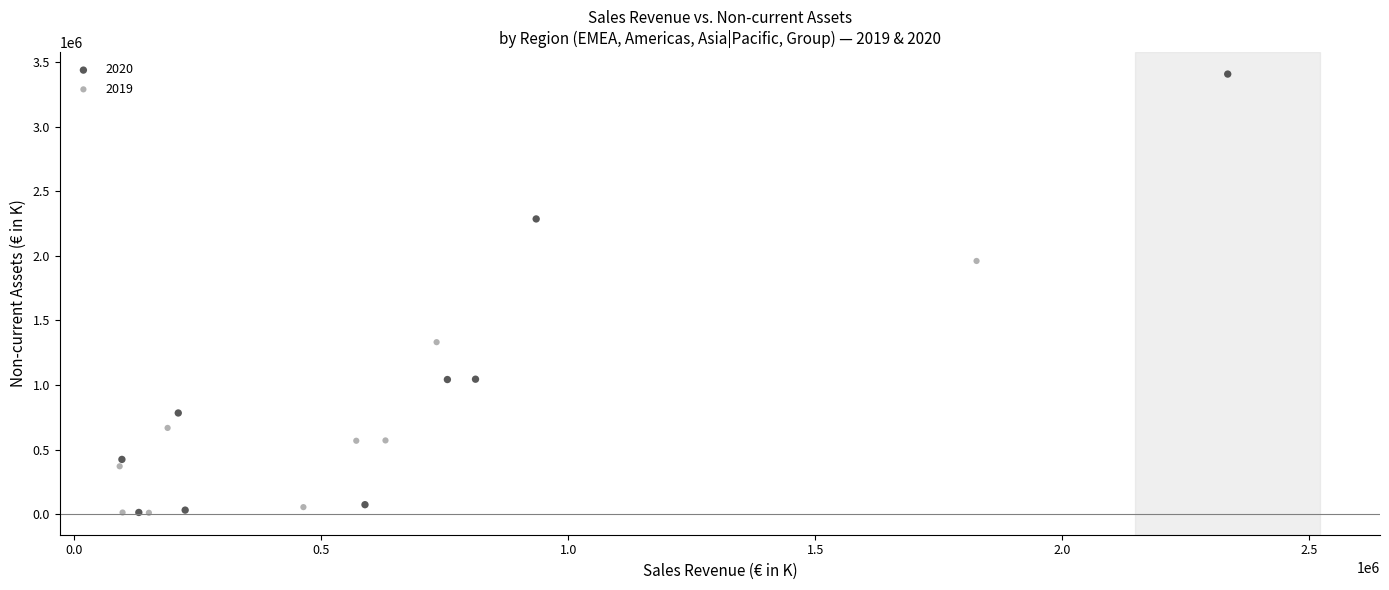

Which series has the widest spread of Y values?

2020